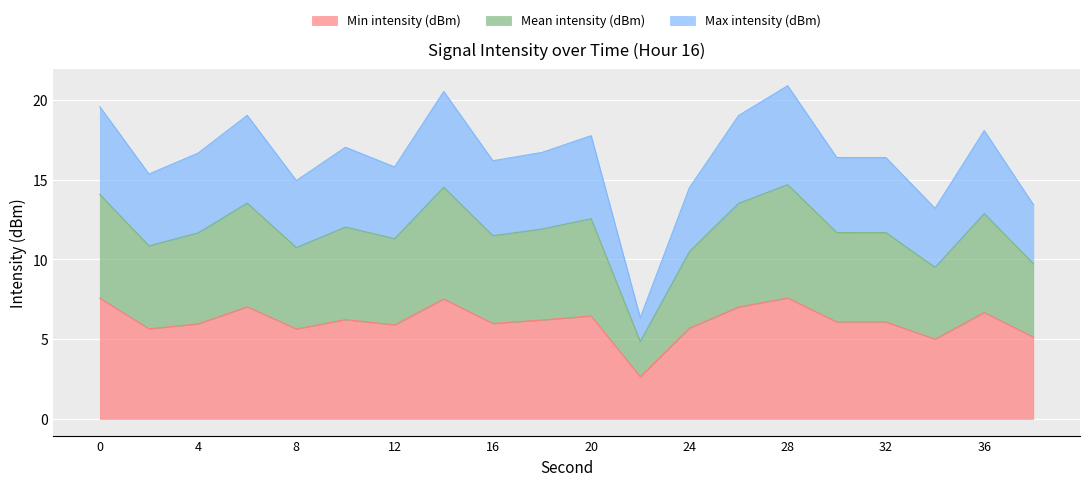

What is the maximum value for Min intensity (dBm)?

7.6